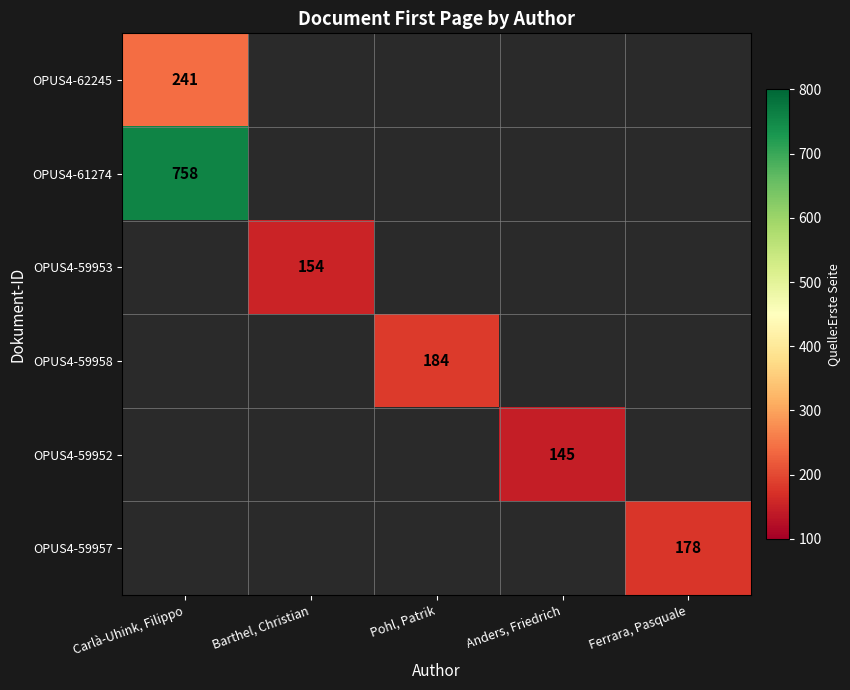

The value of OPUS4-59958 at Pohl, Patrik is 184. True or false?

True